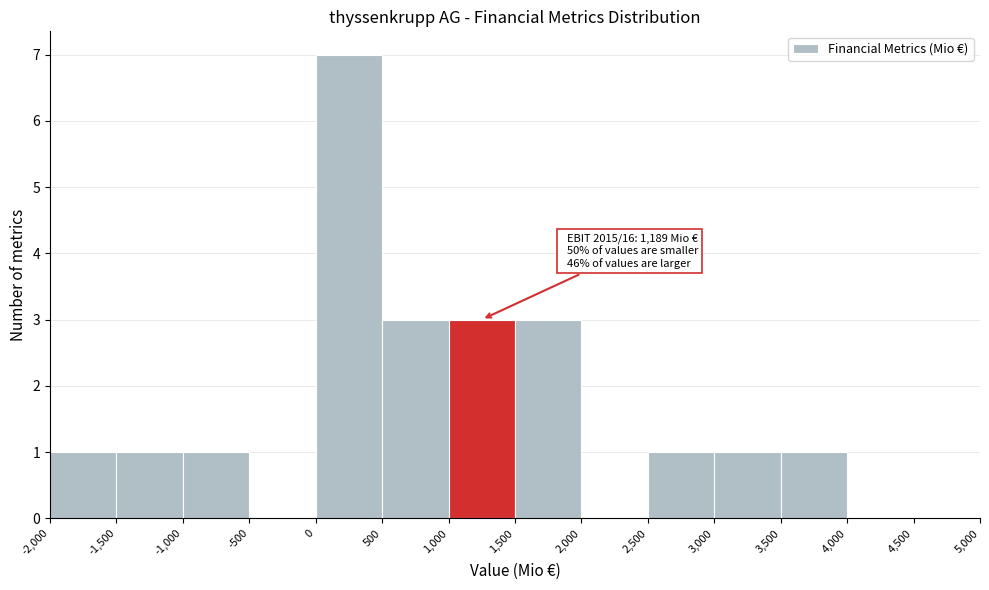

Which range on the x-axis has the tallest bar?

0 to 500